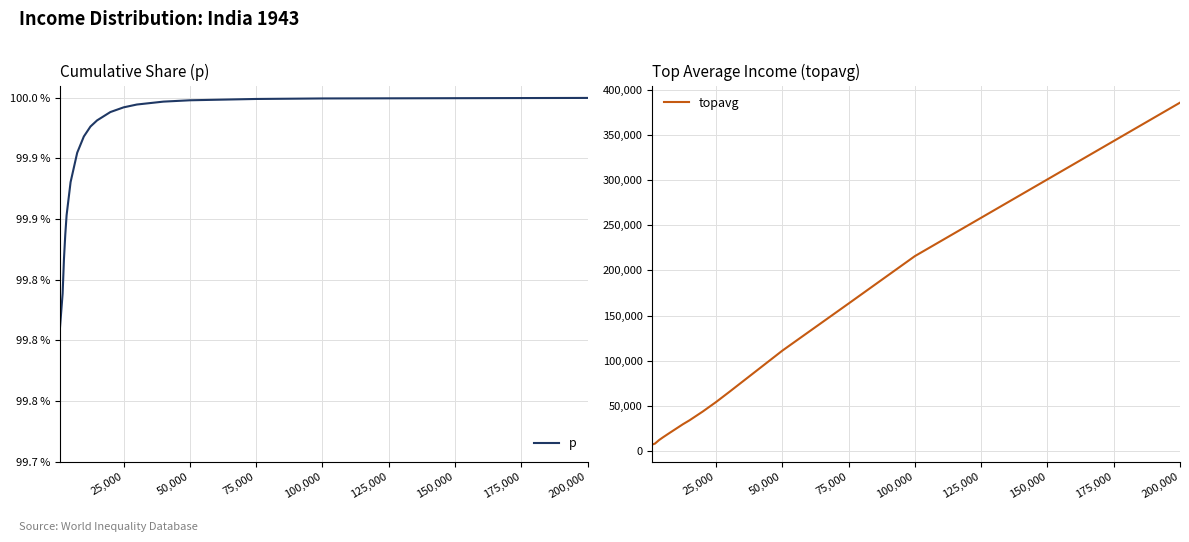

At which label does topavg reach its peak?

200,000